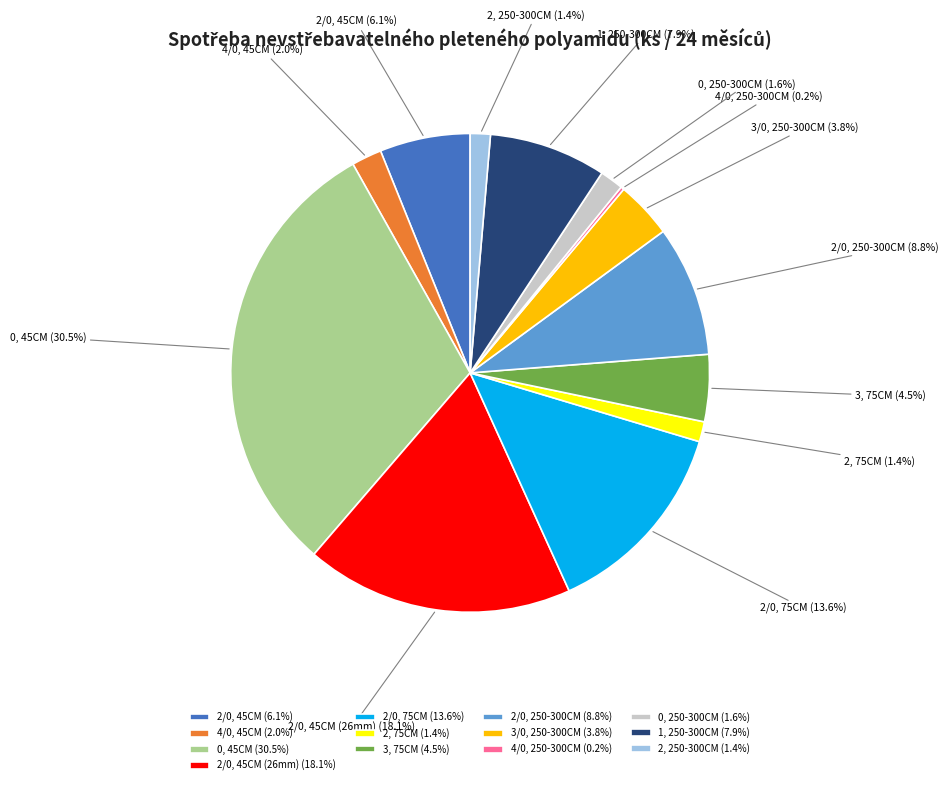

What is the total percentage of 2/0, 75CM and 4/0, 45CM?

15.6%